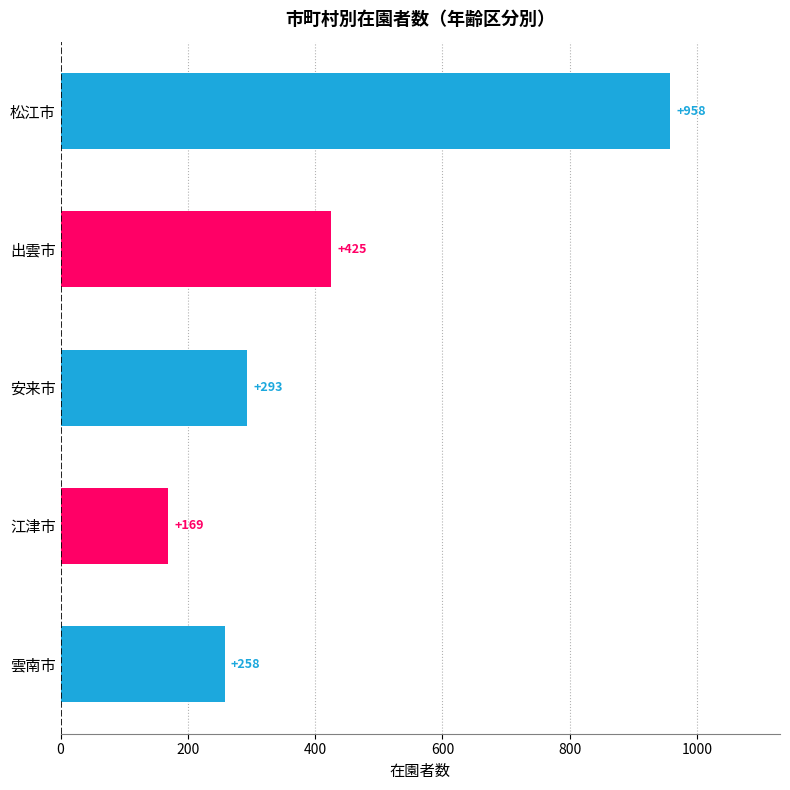

Which has a higher value, 雲南市 or 松江市?

松江市